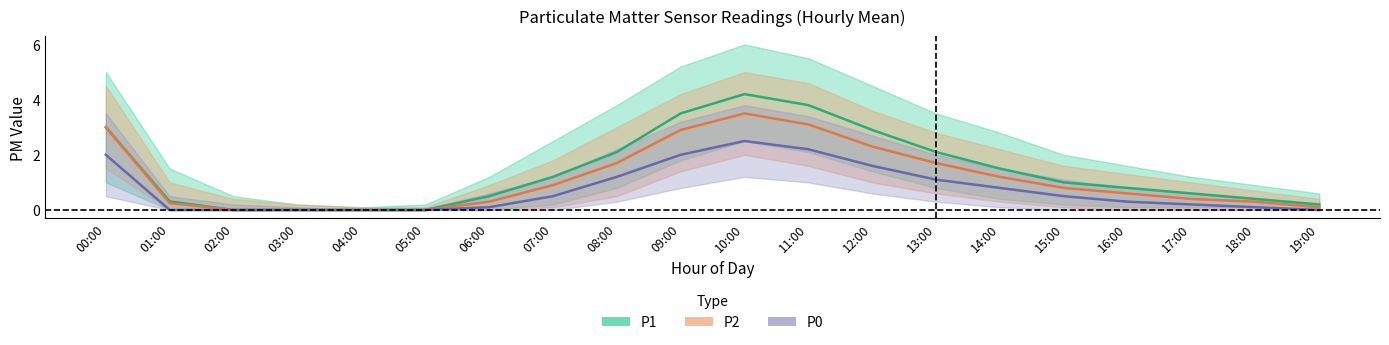

How many series are shown in this chart?

3